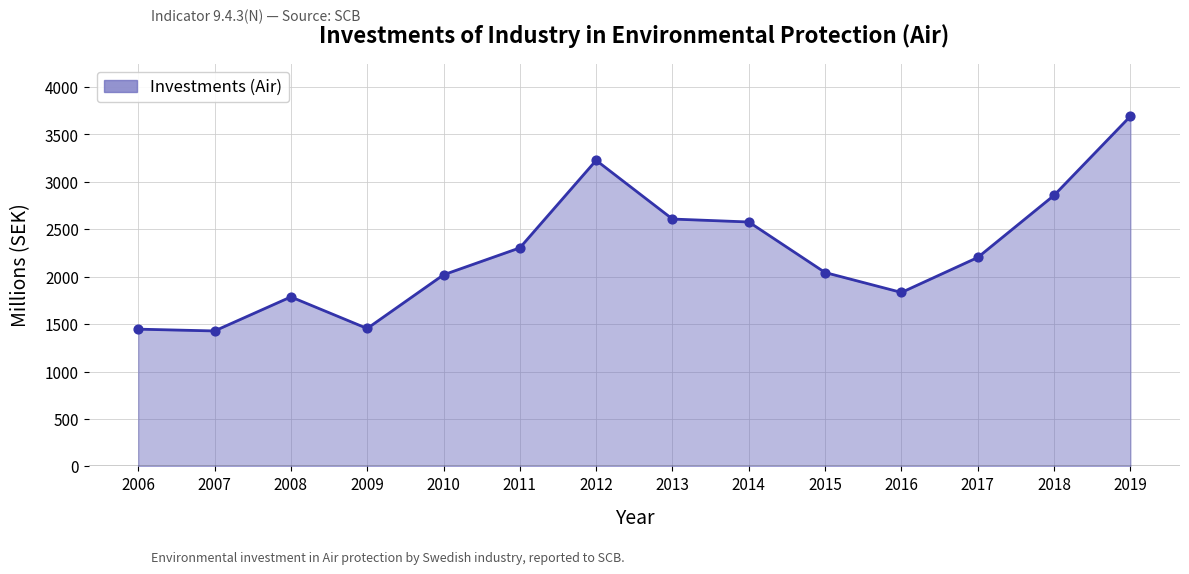

What is the change in value from 2011 to 2015?

-260